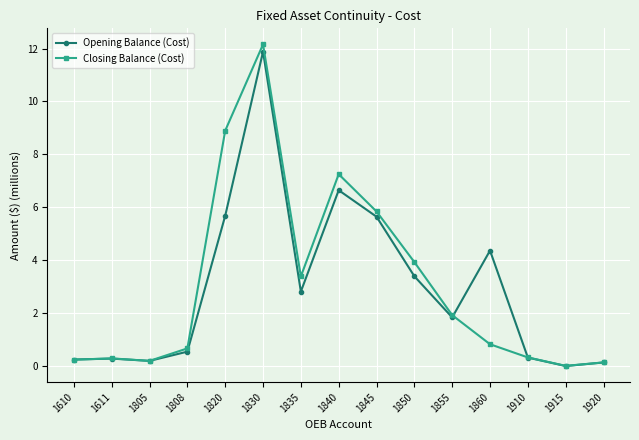

The Closing Balance (Cost) series shows 4.2 at 1820. True or false?

False